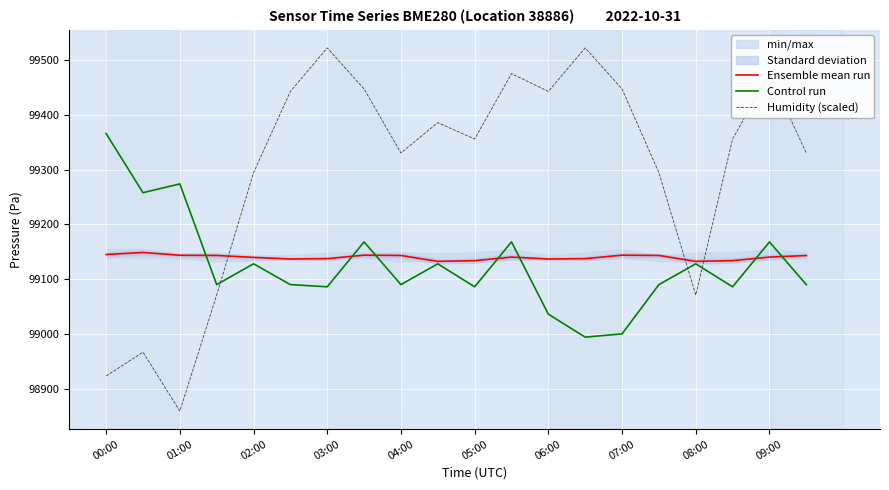

Reading left to right, extract all data points from this chart.

Ensemble mean run: 99145.0	99148.7	99143.6	99143.2	99139.7	99136.8	99137.4	99143.8	99143.2	99132.4	99133.8	99140.3	99136.8	99137.4	99143.8	99143.2	99132.4	99133.8	99140.3	99143.1
Control run: 99366.0	99258.0	99274.0	99090.0	99128.0	99090.0	99086.0	99168.0	99090.0	99128.0	99086.0	99168.0	99036.0	98994.0	99000.0	99090.0	99128.0	99086.0	99168.0	99090.0
Humidity (scaled): 98923.0	98966.5	98859.0	99071.0	99294.5	99443.0	99522.5	99447.5	99330.5	99386.0	99356.0	99475.5	99443.0	99522.5	99447.5	99294.5	99071.0	99356.0	99475.5	99330.5